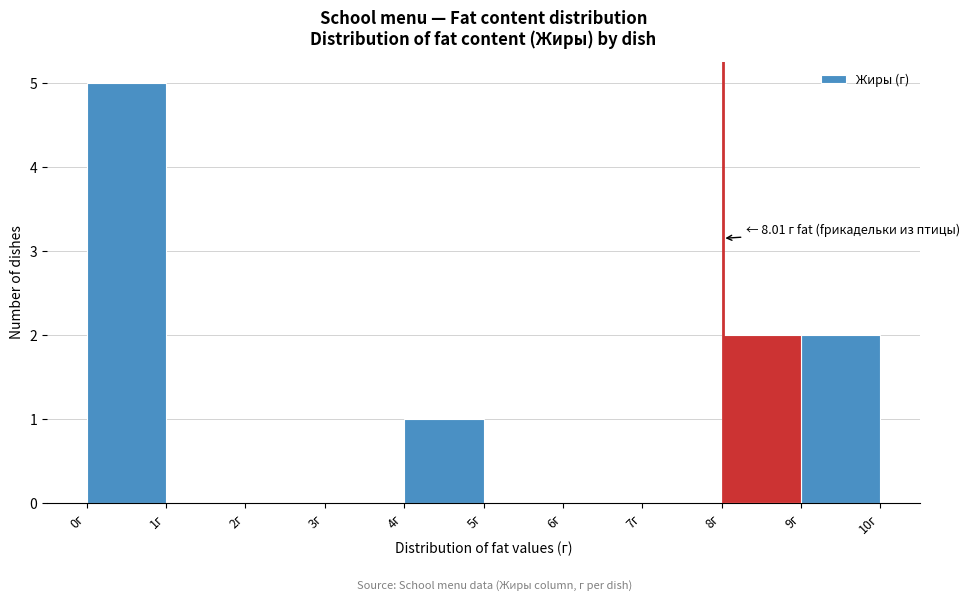

Which range on the x-axis has the tallest bar?

0 to 1